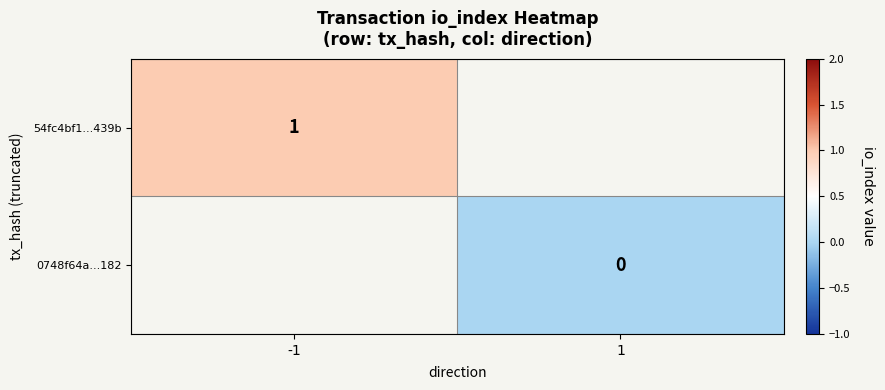

Is the value of 54fc4bf1...439b at -1 greater than the value of 0748f64a...182 at 1?

Yes